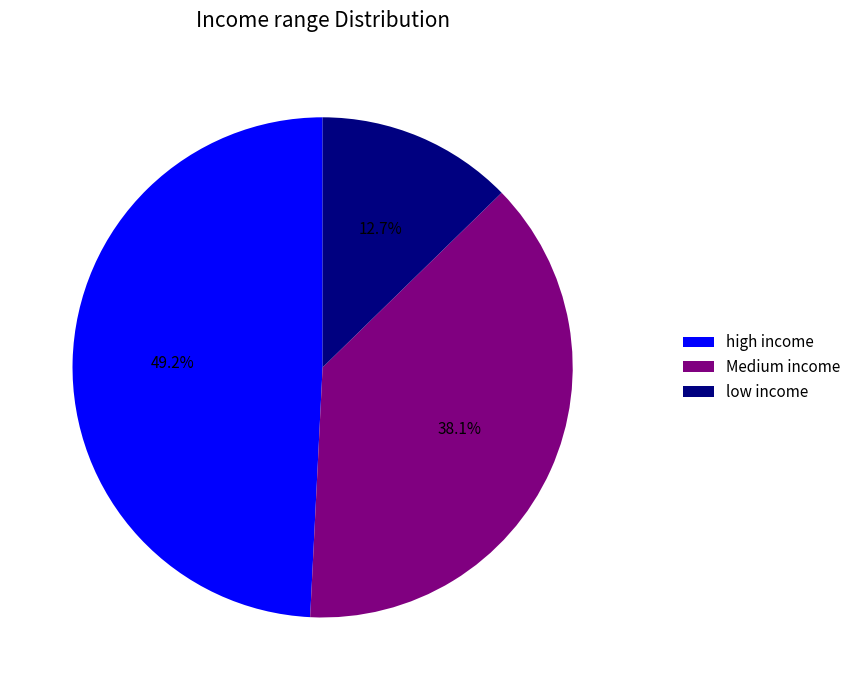

Which slice is the smallest?

low income